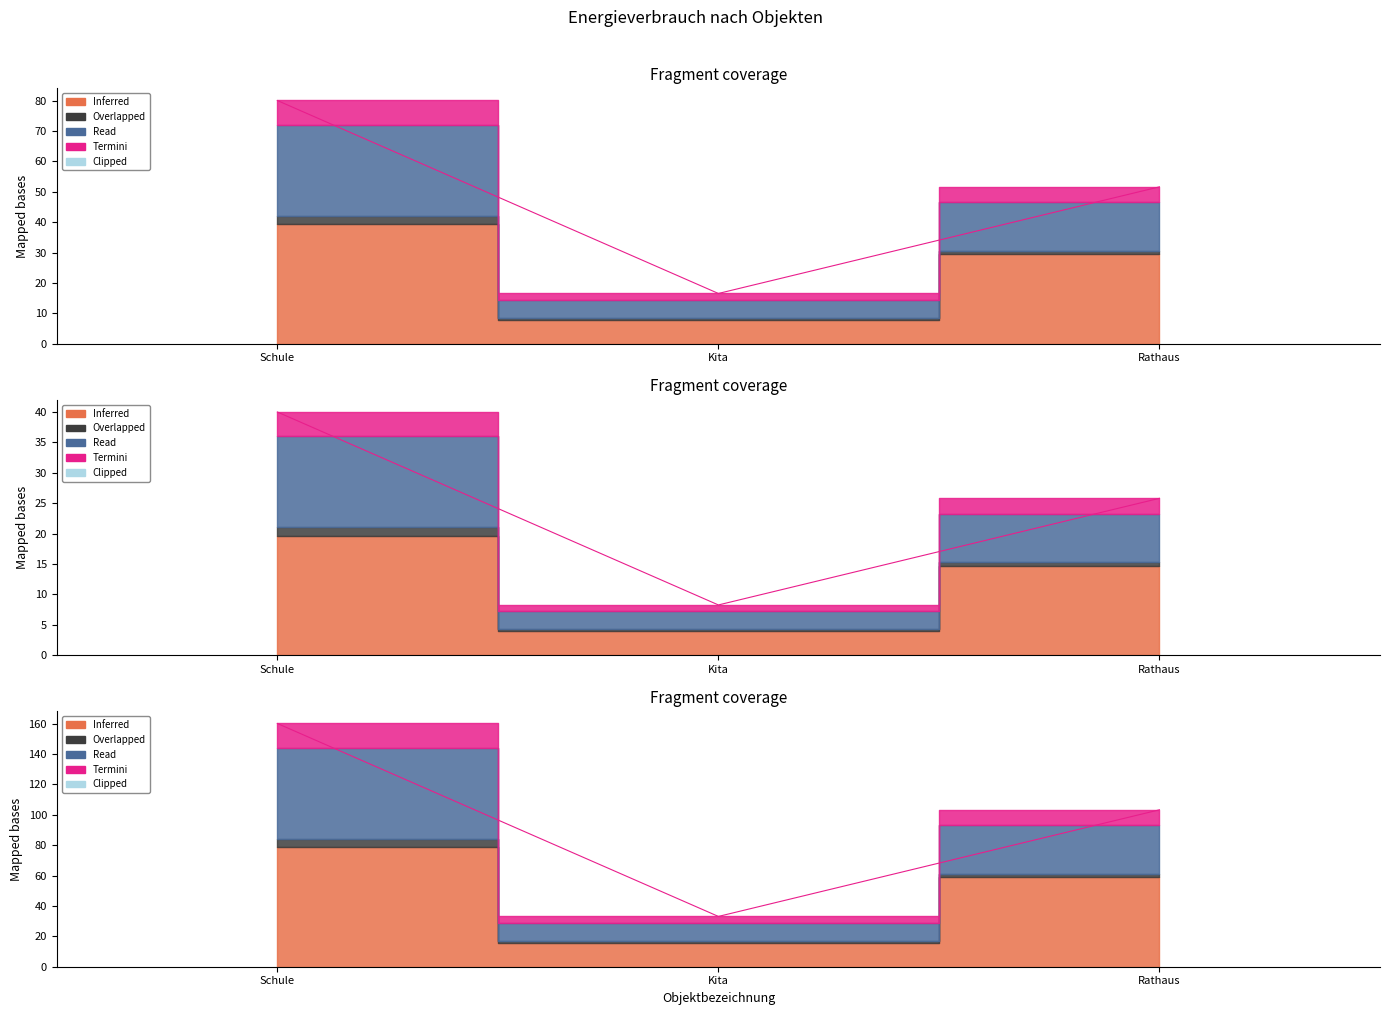

Between Kita and Schule, which is larger?

Schule